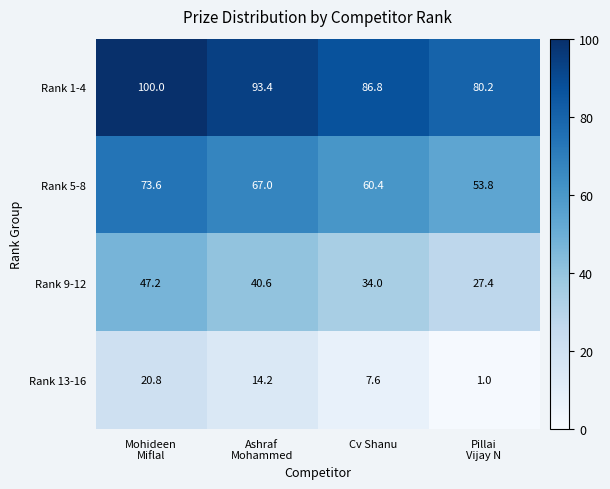

What is the total value across all series at Mohideen
Miflal?

241.6